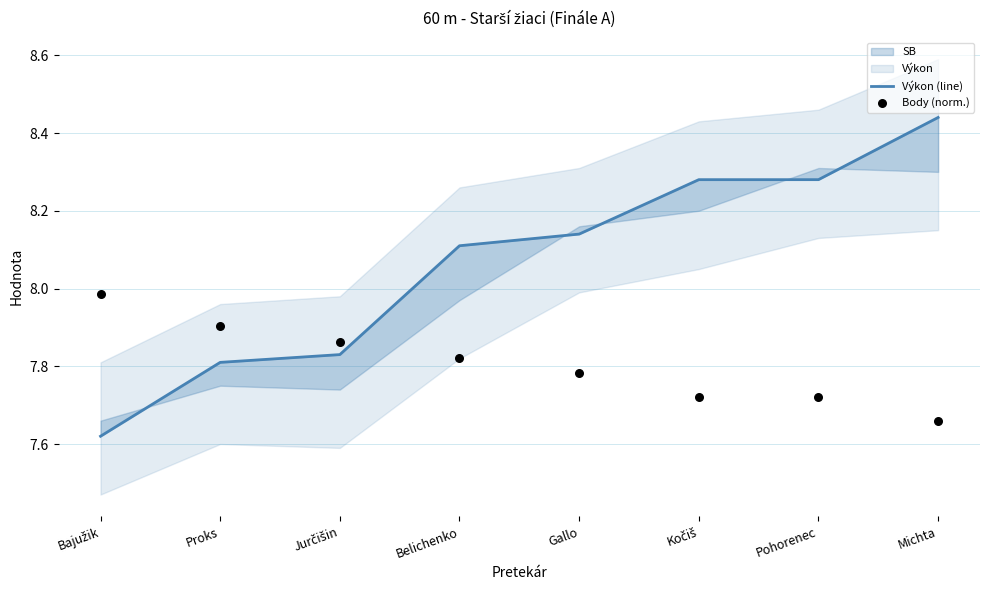

Which series reaches the maximum Y coordinate?

Výkon (line)